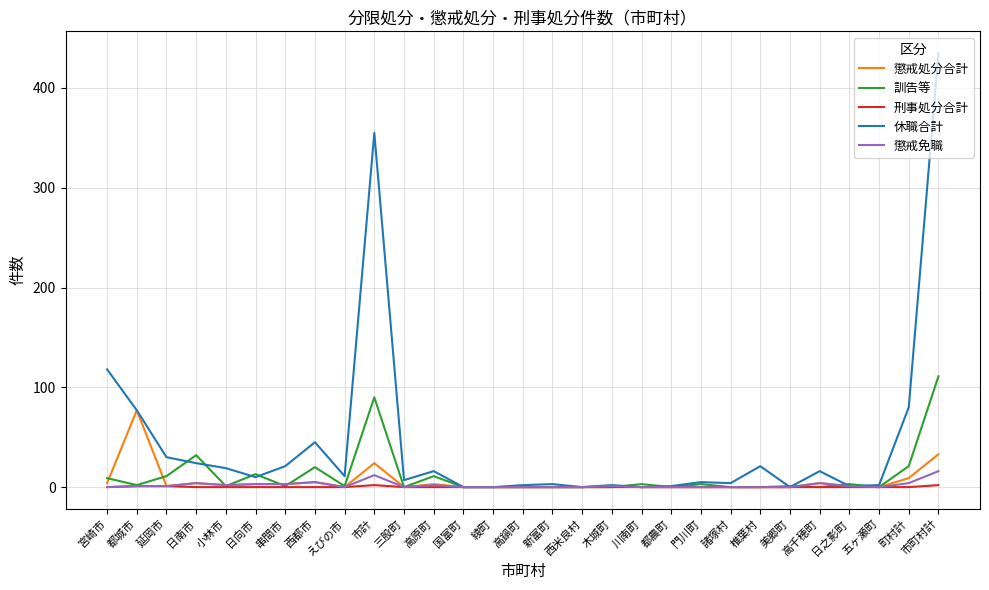

At which category is the sum across all series the highest?

市町村計